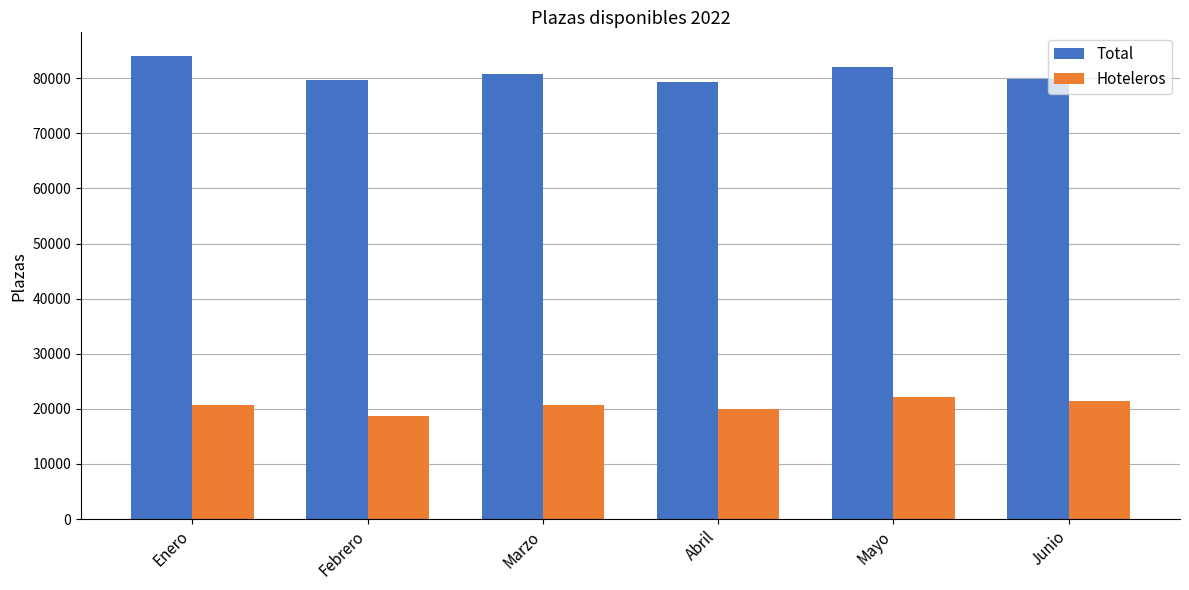

What is the approximate value of Hoteleros at Enero, to the nearest 50?

20600